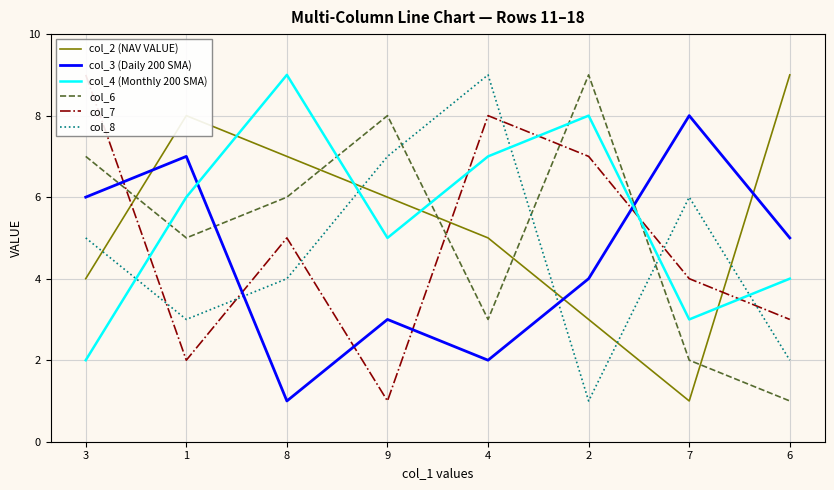

At which label does col_8 reach its peak?

4